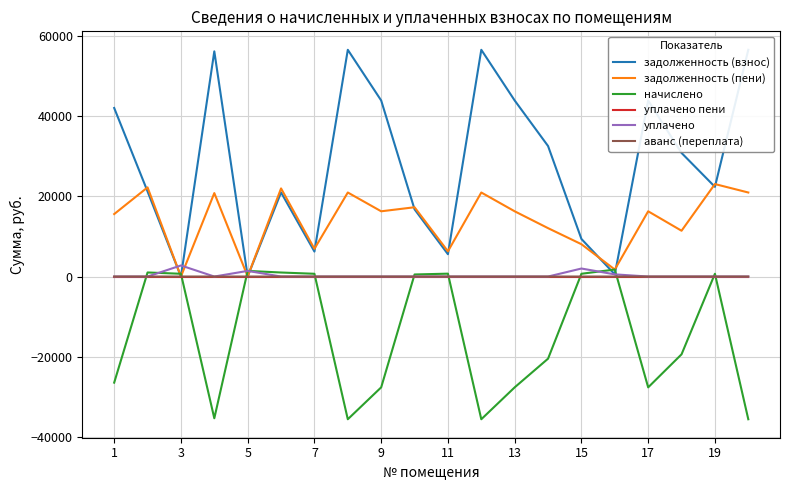

What is the greatest value displayed?

56545.6